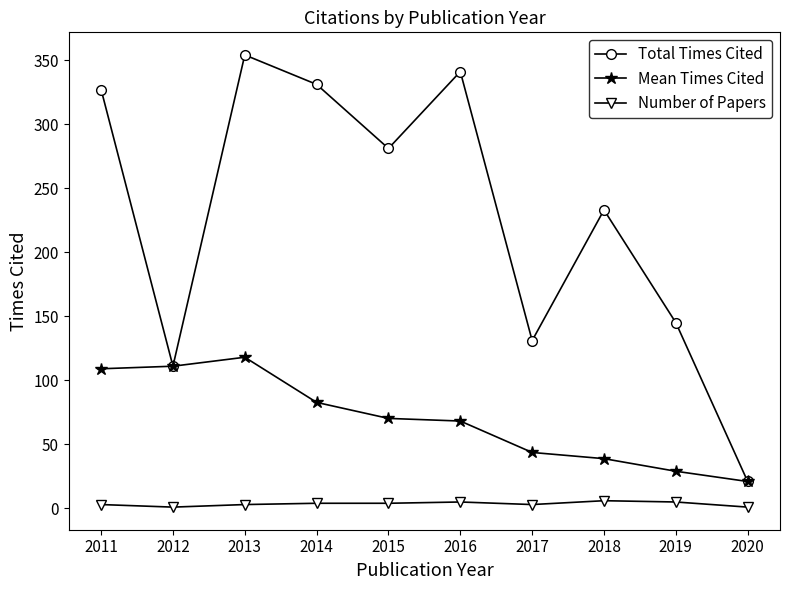

What is the average value of the Number of Papers series?

3.5